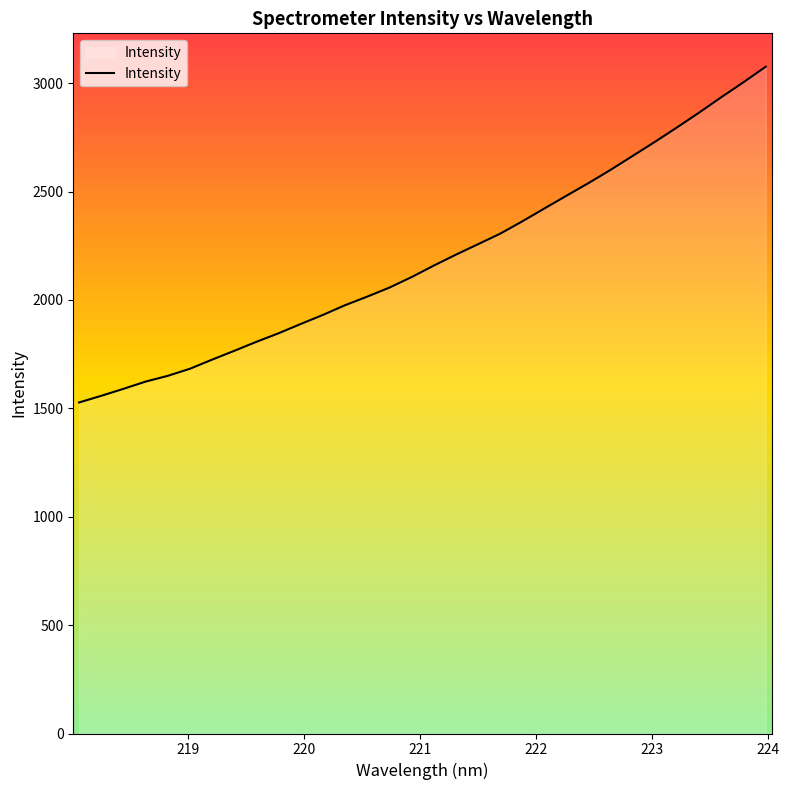

What is the greatest value displayed?

3076.3